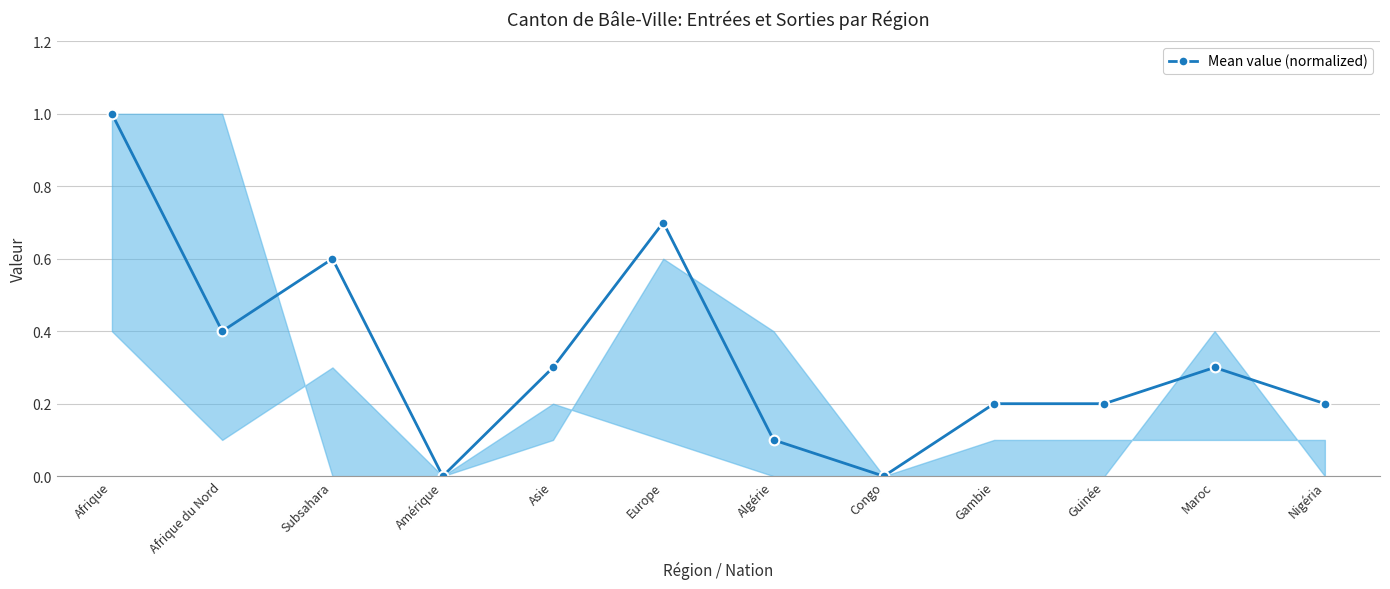

Which label corresponds to the largest value in the chart?

Afrique